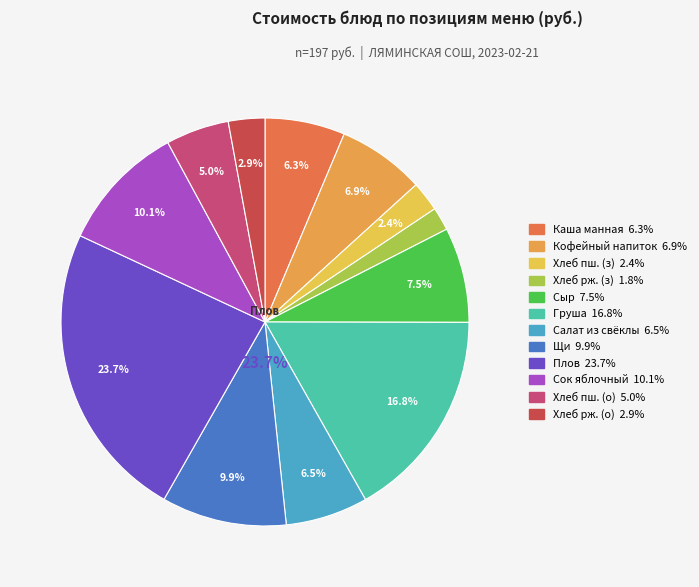

Count the number of slices in the pie.

12